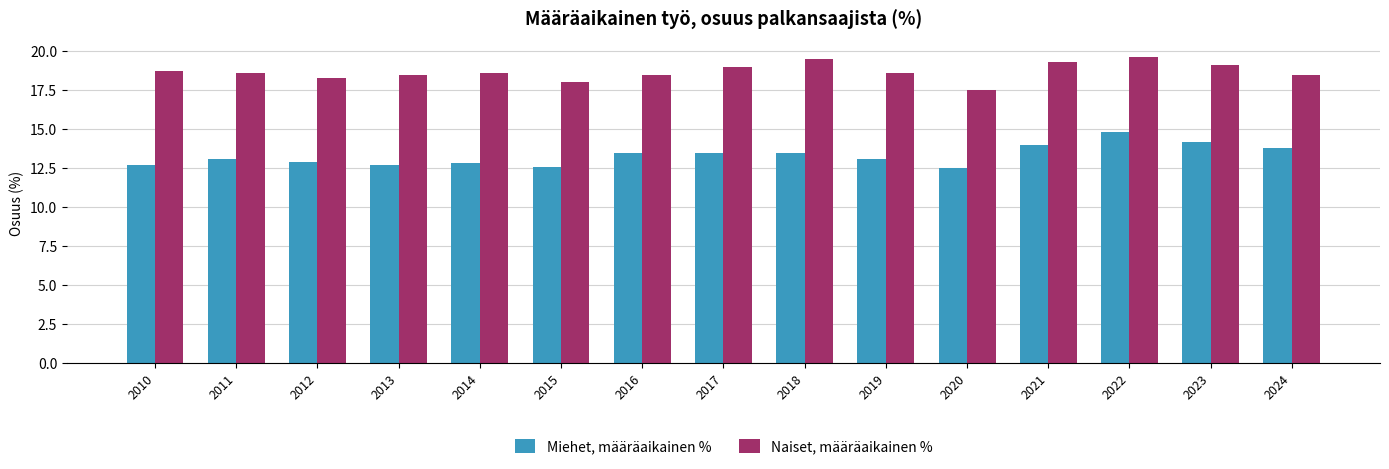

At which label does Miehet, määräaikainen % first exceed 13?

2011